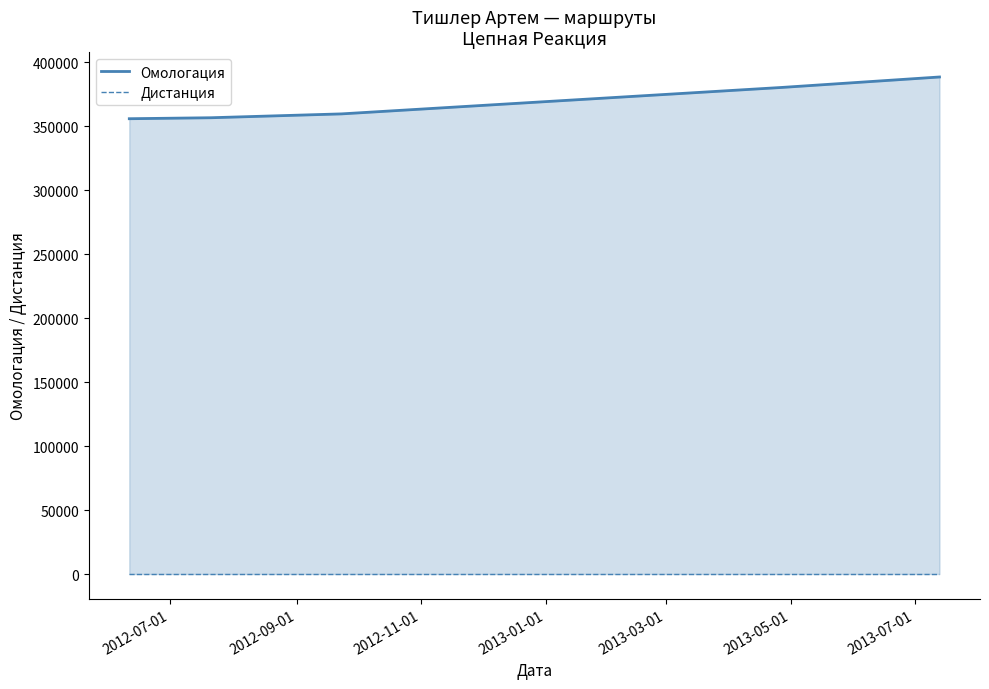

What are all the series names shown in the legend?

Омологация, Дистанция